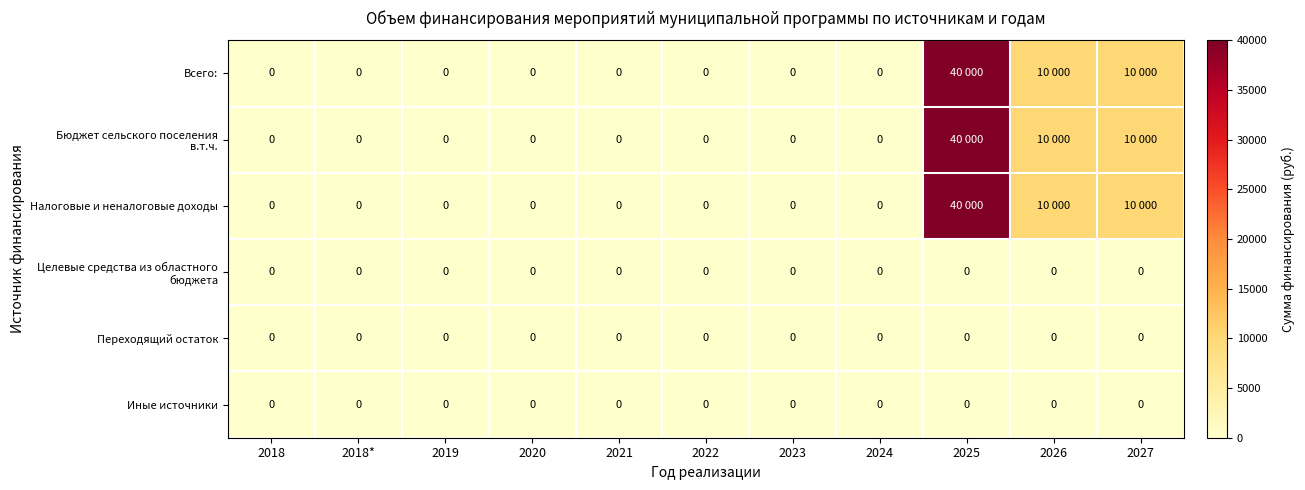

The value of Переходящий остаток at 2026 is 0. True or false?

True